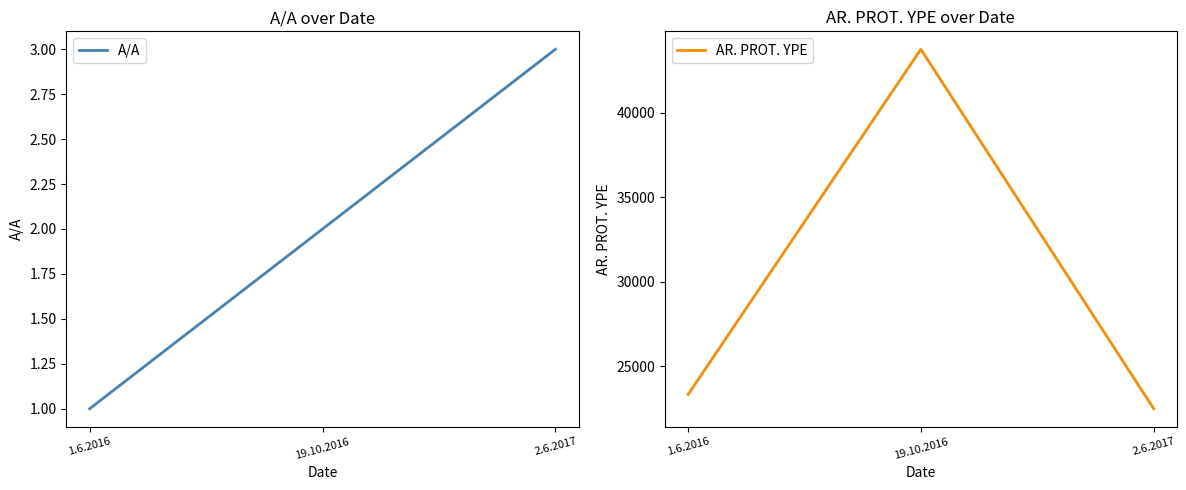

What is the difference between the highest and lowest values at 19.10.2016?

43771